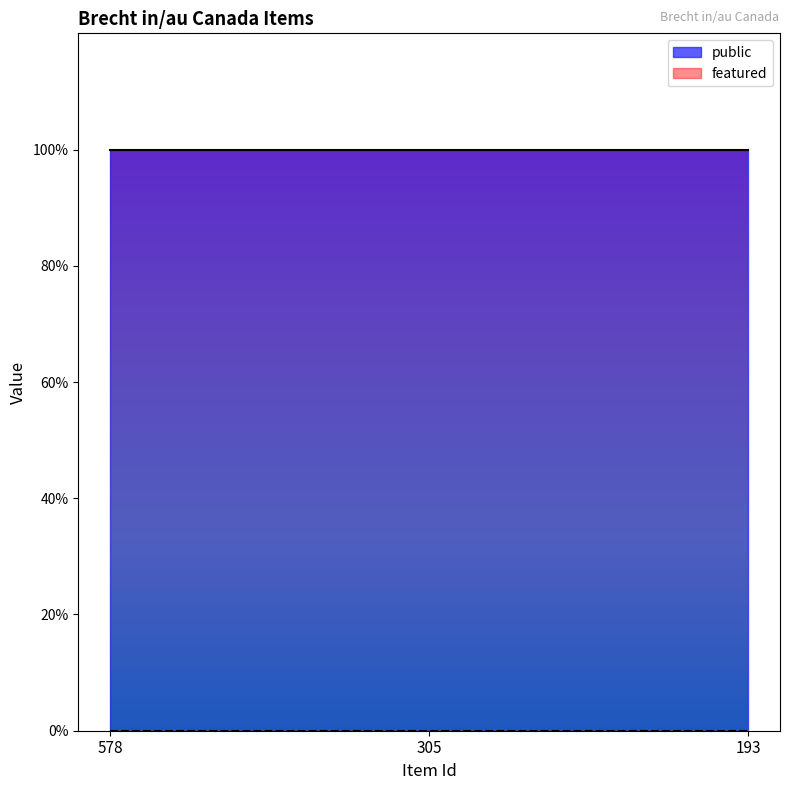

What is the total value across all series at 305?

1